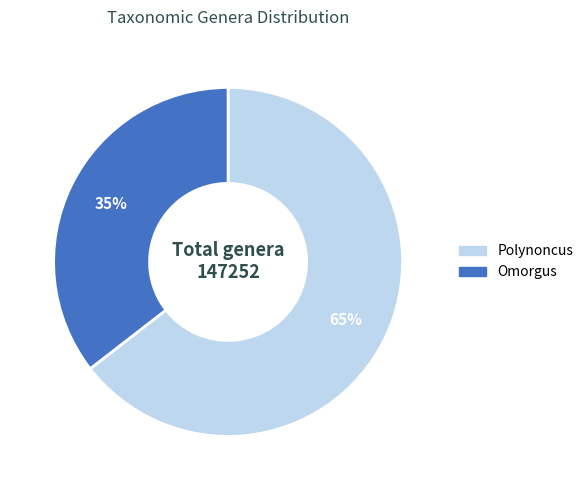

Is it true that Omorgus is 35% of the pie?

True